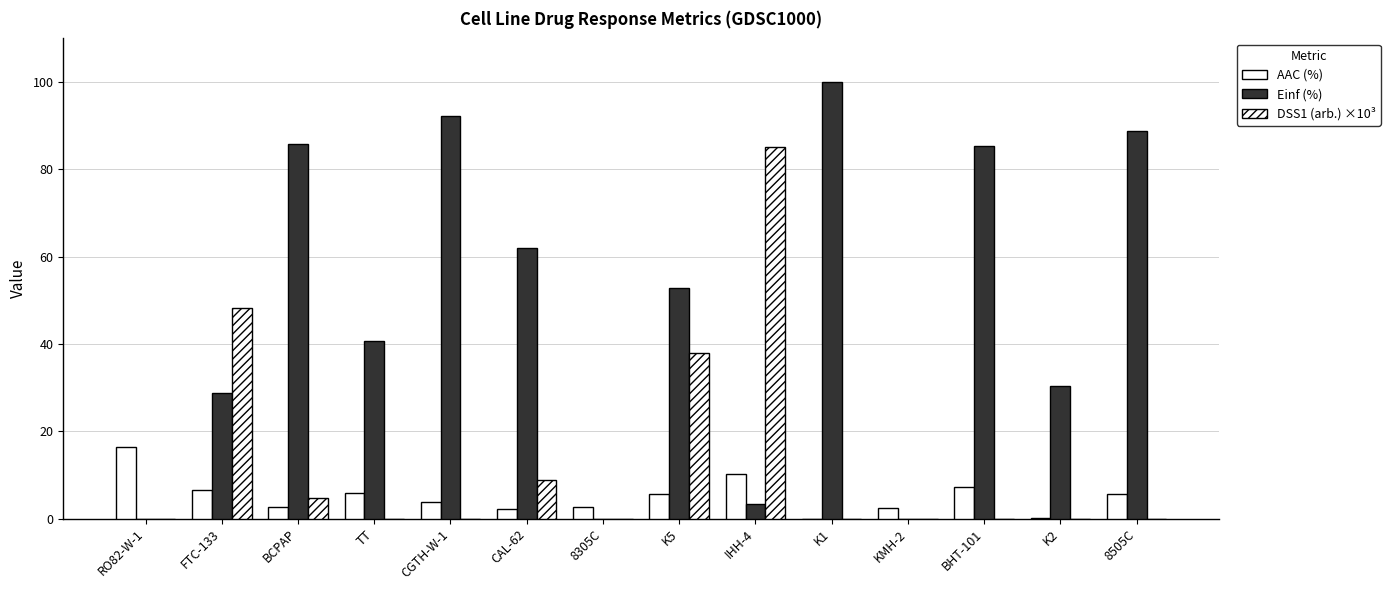

How many data points does each series have?

14